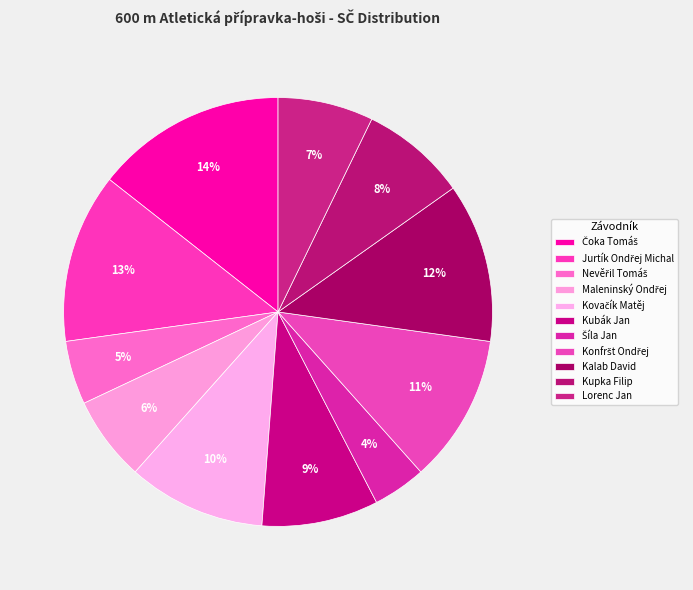

True or false: Čoka Tomáš accounts for 26% of the total.

False